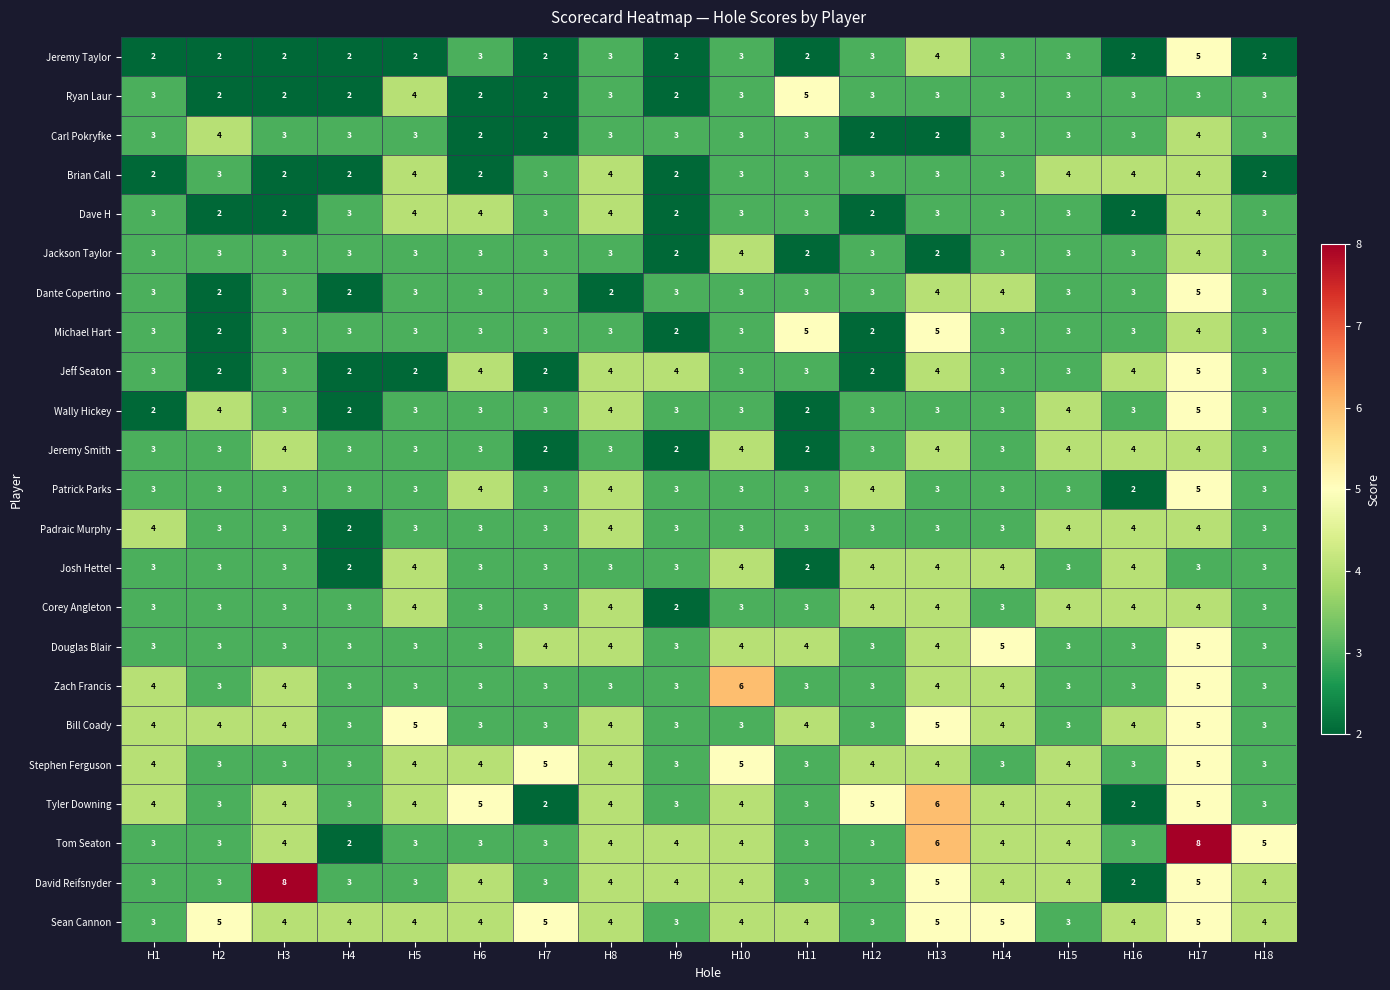

What is the approximate value of Dante Copertino at H7?

3